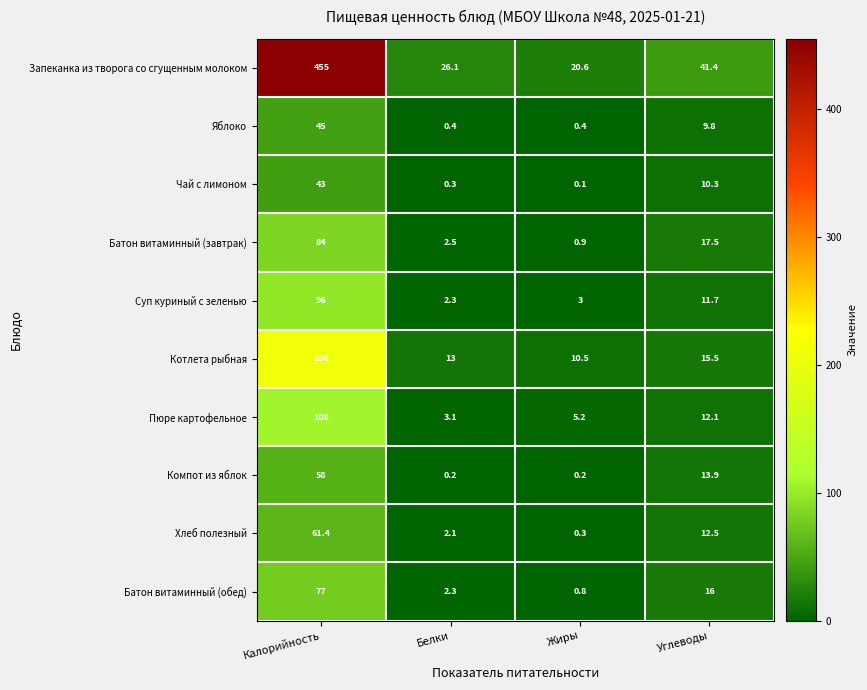

The Запеканка из творога со сгущенным молоком series shows 20.6 at Жиры. True or false?

True